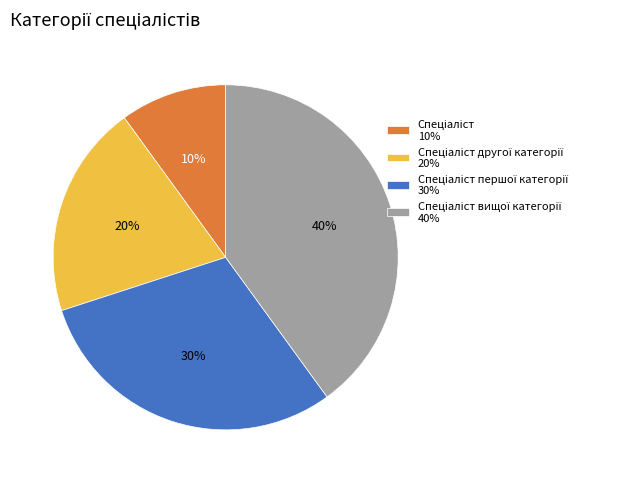

Is there any slice that represents more than half of the pie?

No